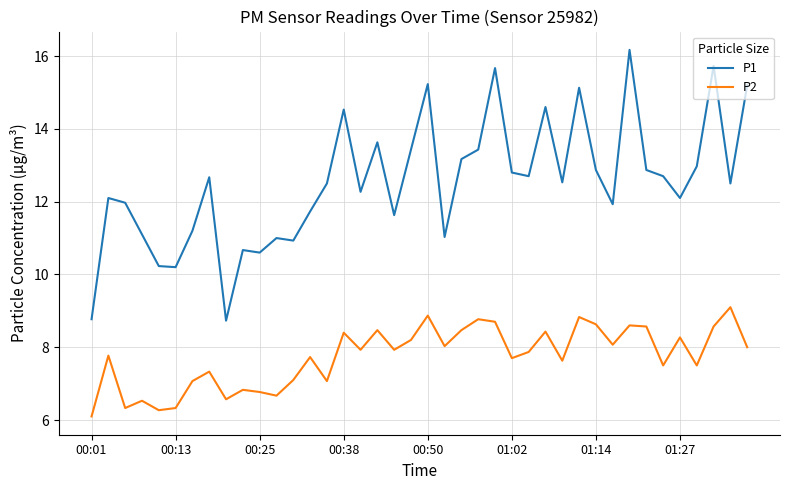

True or false: P2 and P1 cross at least once.

False